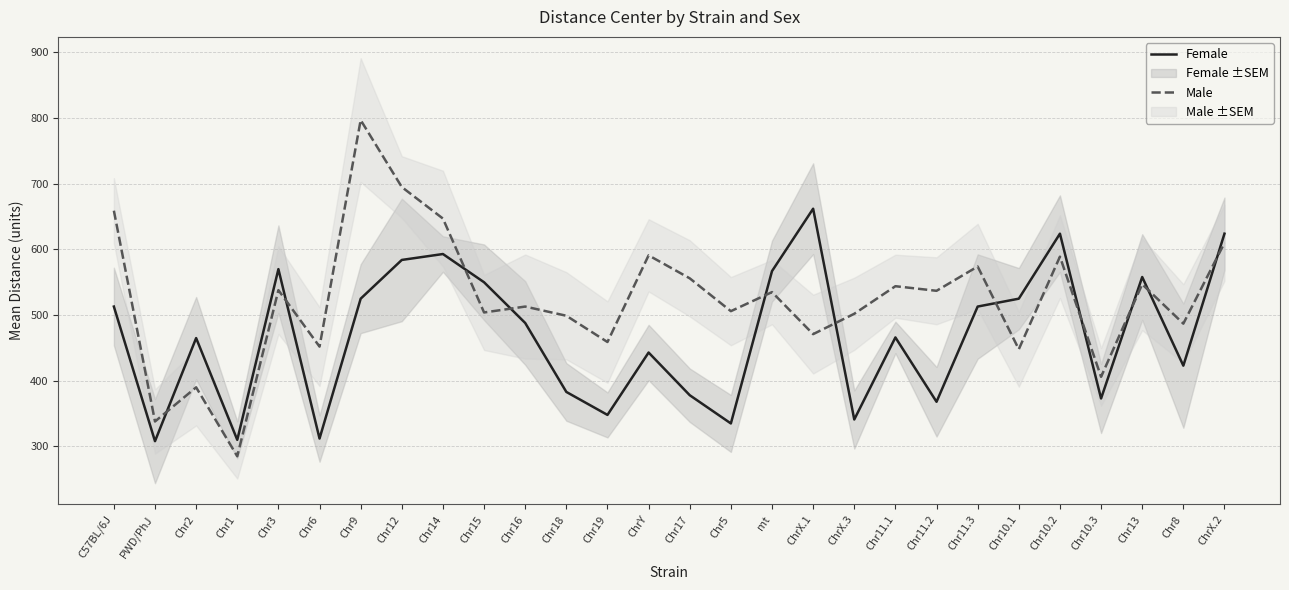

List the series in order of their overall mean, lowest first.

Female, Male